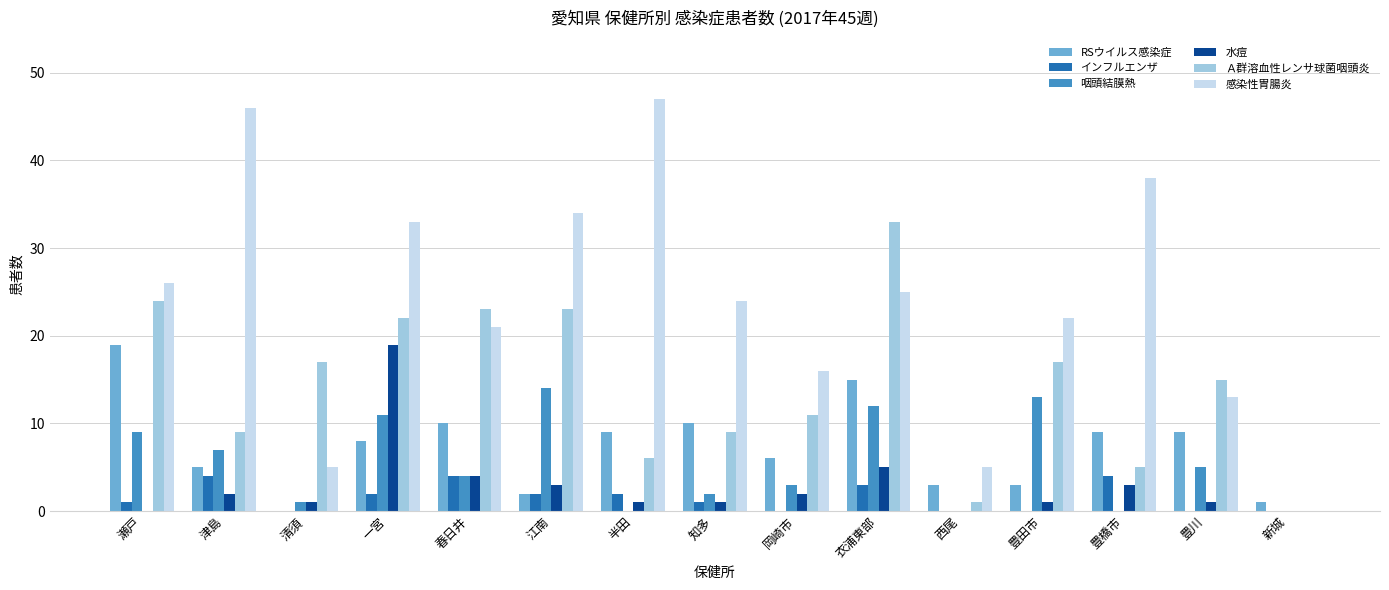

Which series changed the most between 一宮 and 知多?

水痘